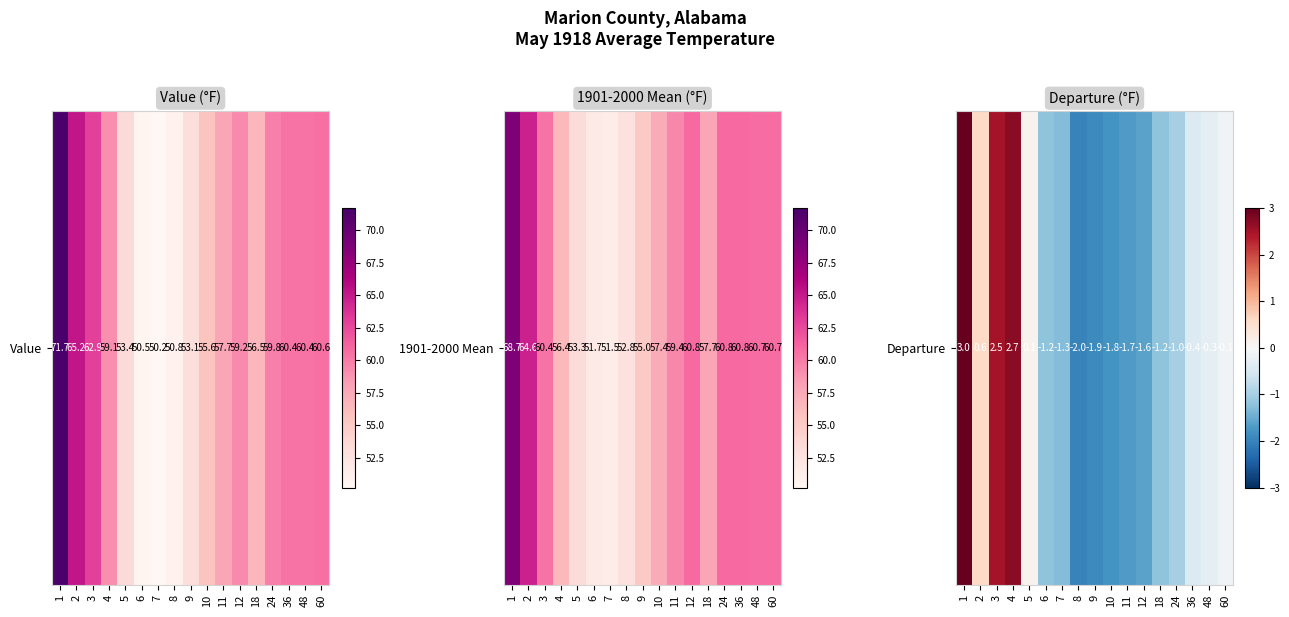

Which has a higher value, 24 or 11?

24